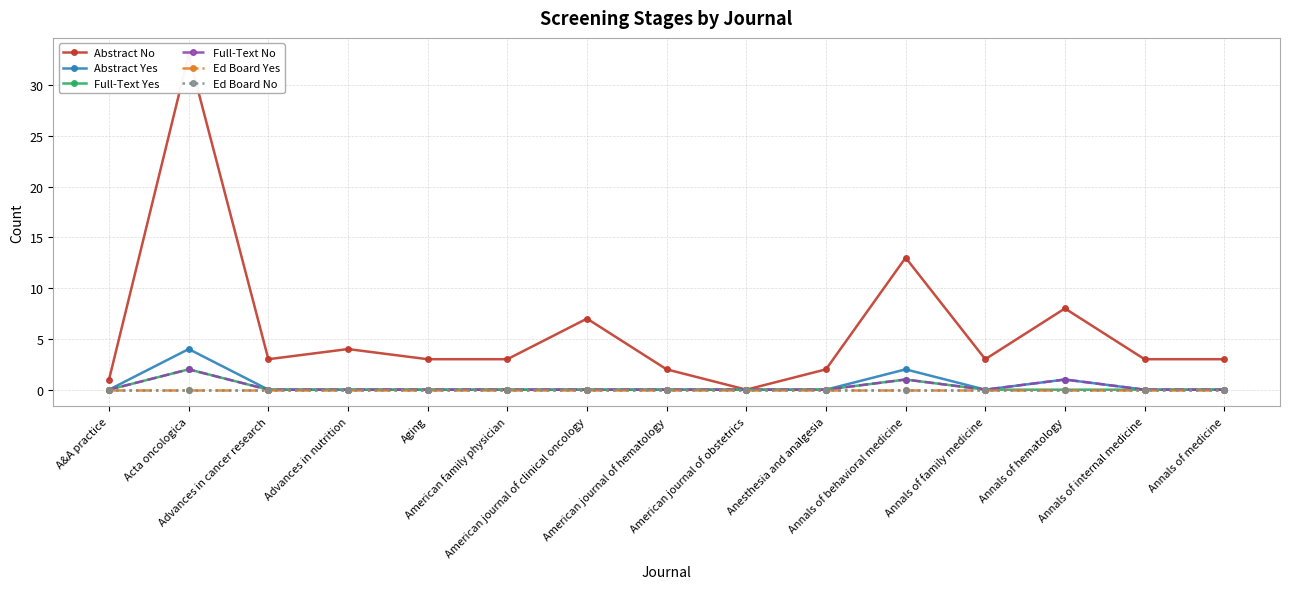

True or false: Full-Text Yes and Full-Text No intersect in this chart.

False